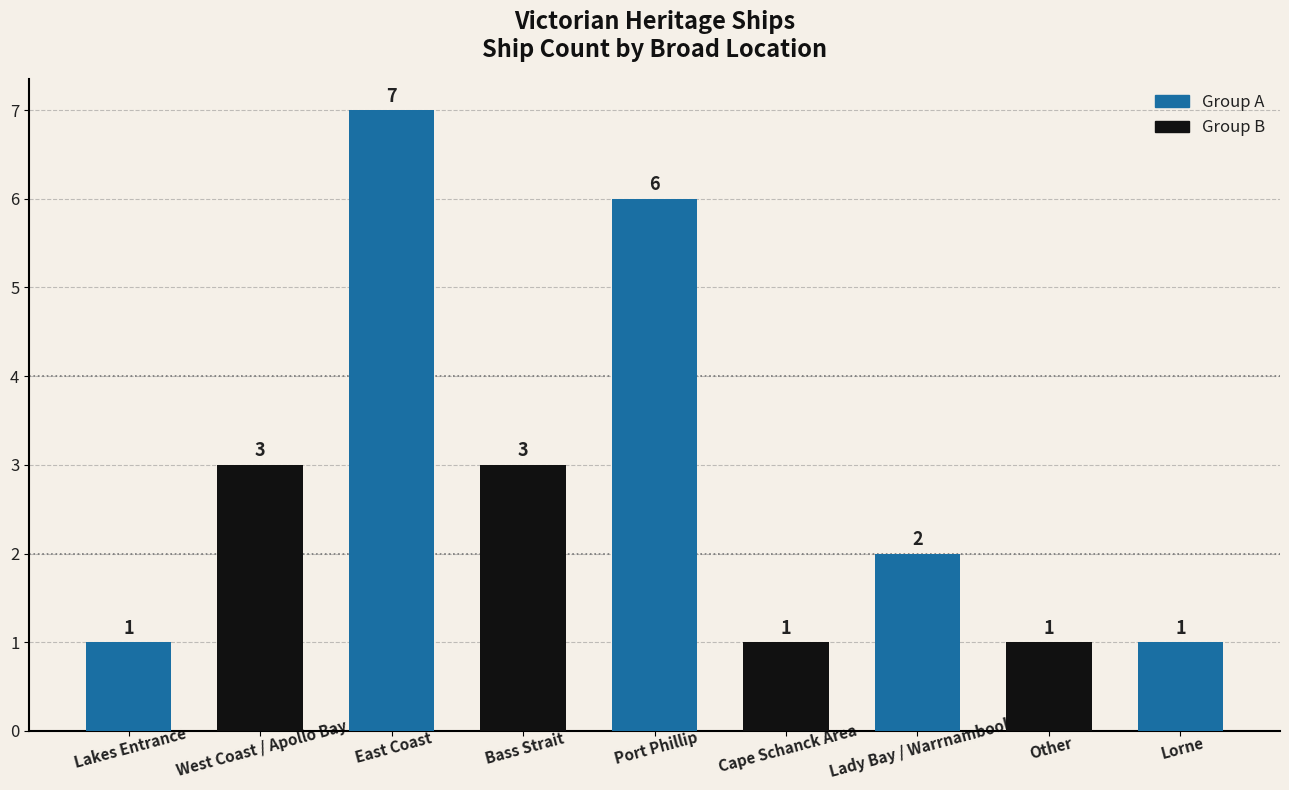

True or false: the data shows 6 at Port Phillip.

True